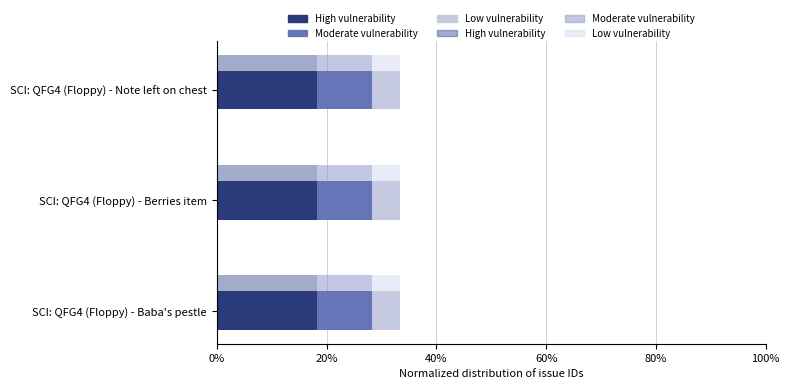

The value of Moderate vulnerability at SCI: QFG4 (Floppy) - Note left on chest is 14.1. True or false?

False